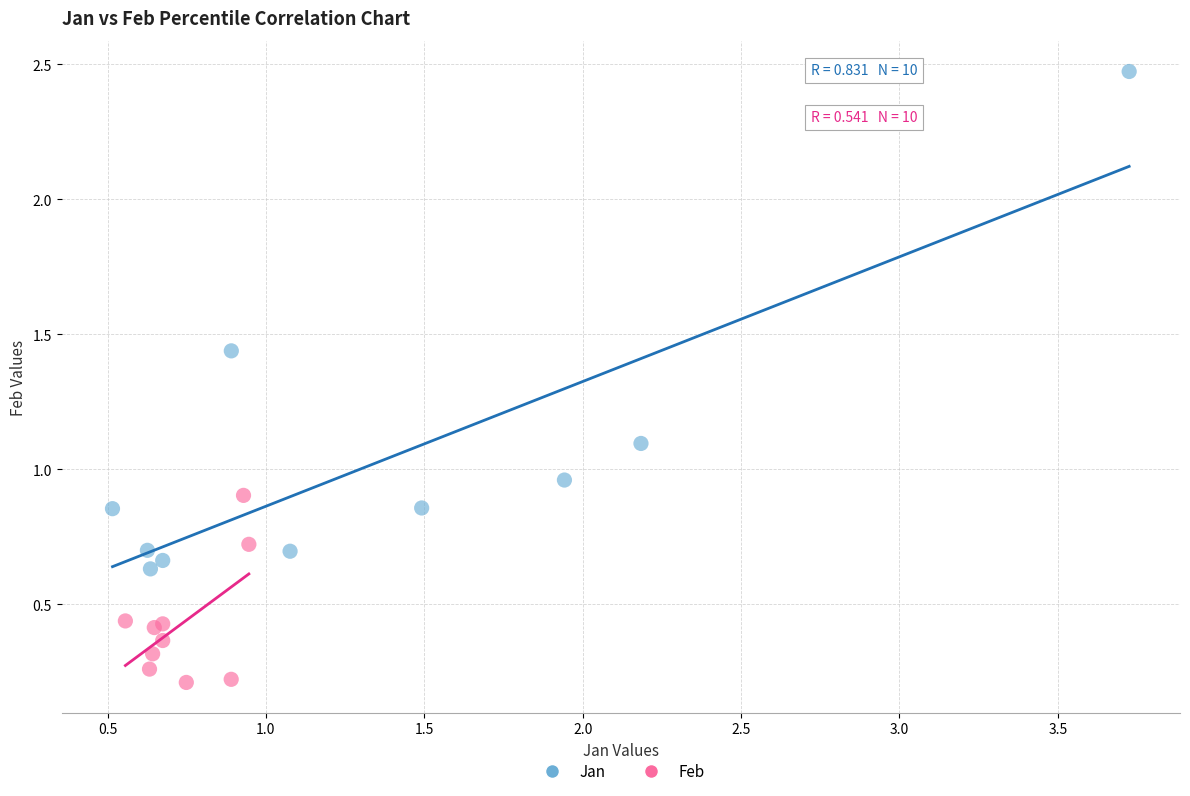

Which series has the largest Y range (max minus min)?

Jan